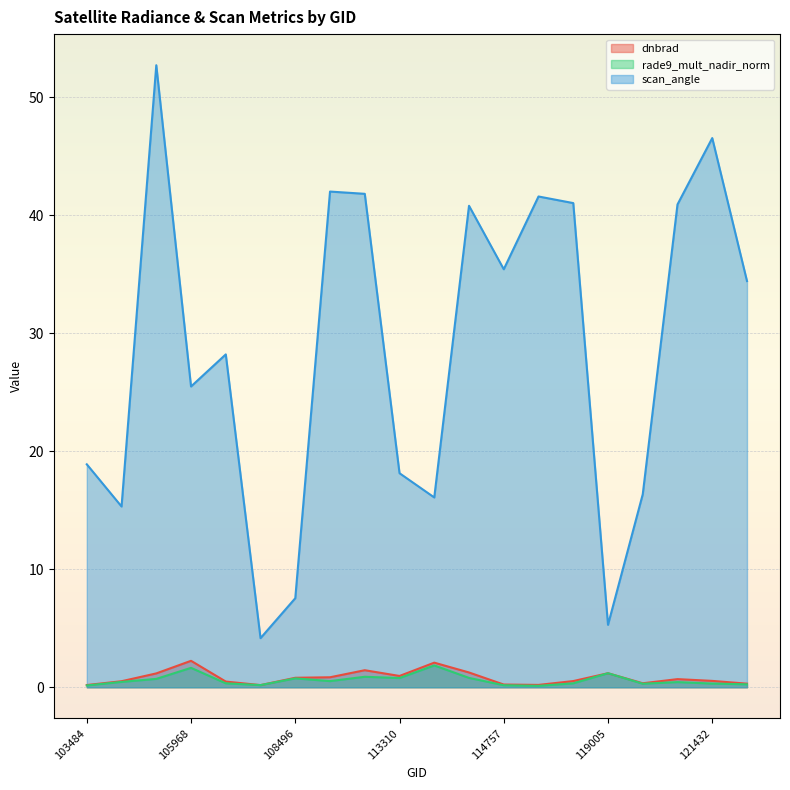

What is the sum of all dnbrad values?

16.3